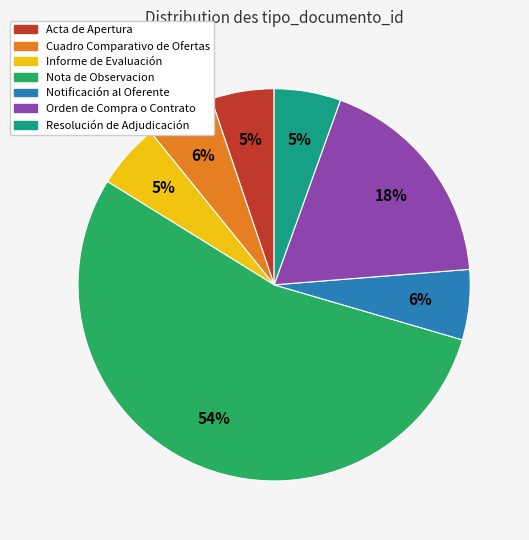

Which slice is the largest?

Nota de Observacion